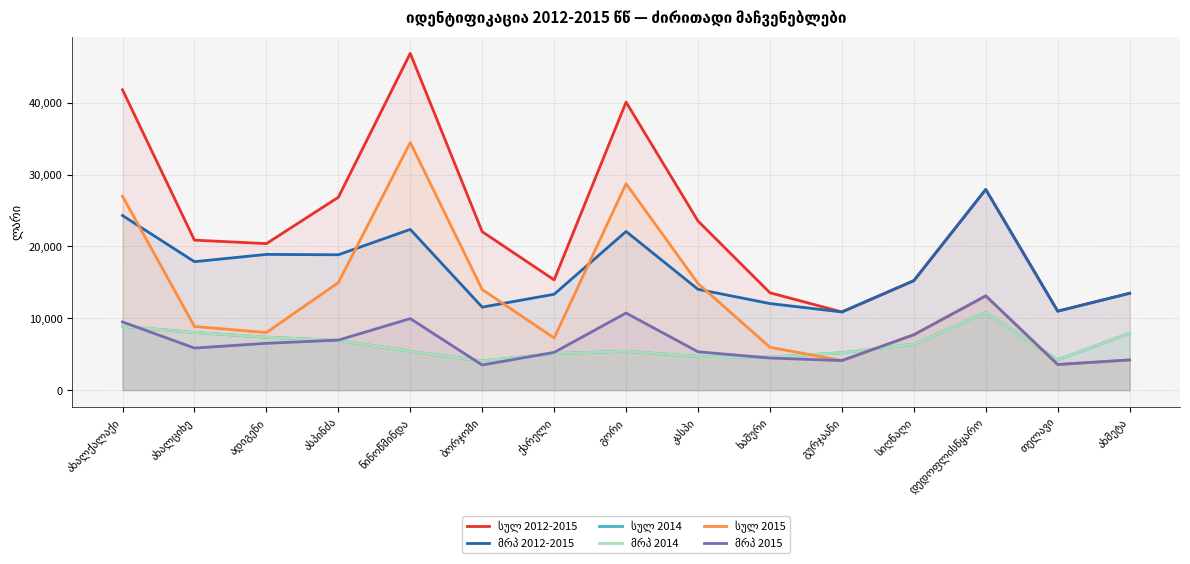

What is the difference between the maximum and minimum values in the მრპ 2012-2015 series?

17048.0